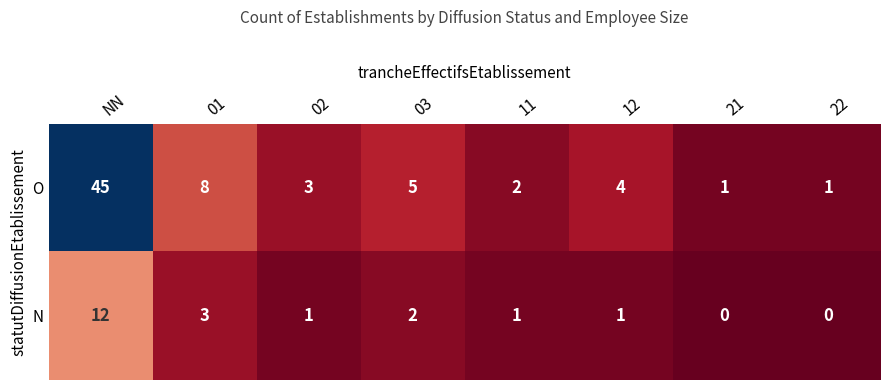

Is it true that N equals 1 at 01?

False